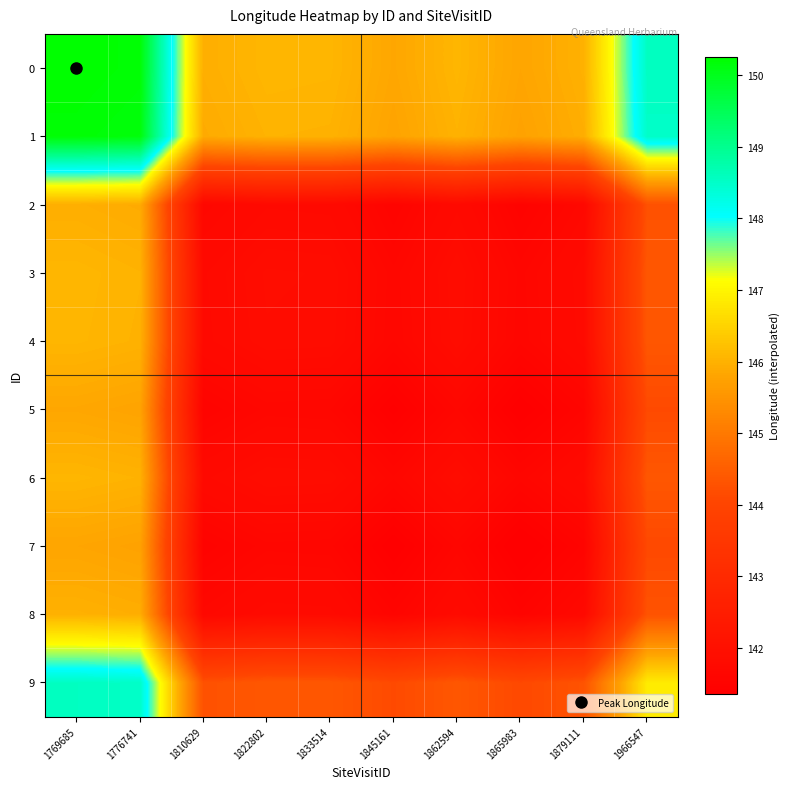

Reading left to right, list all the values displayed in this chart.

0: 1769685=150.3	1776741=150.2	1810629=146.0	1822802=146.1	1833514=146.1	1845161=145.8	1862594=146.1	1865983=145.8	1879111=146.0	1966547=148.6
1: 1769685=150.2	1776741=150.2	1810629=145.9	1822802=146.0	1833514=146.0	1845161=145.8	1862594=146.0	1865983=145.8	1879111=145.9	1966547=148.5
2: 1769685=146.0	1776741=145.9	1810629=141.6	1822802=141.8	1833514=141.8	1845161=141.5	1862594=141.8	1865983=141.5	1879111=141.7	1966547=144.3
3: 1769685=146.1	1776741=146.0	1810629=141.8	1822802=141.9	1833514=141.9	1845161=141.6	1862594=141.9	1865983=141.6	1879111=141.8	1966547=144.4
4: 1769685=146.1	1776741=146.0	1810629=141.8	1822802=141.9	1833514=141.9	1845161=141.6	1862594=141.9	1865983=141.6	1879111=141.8	1966547=144.4
5: 1769685=145.8	1776741=145.8	1810629=141.5	1822802=141.6	1833514=141.6	1845161=141.4	1862594=141.6	1865983=141.4	1879111=141.6	1966547=144.1
6: 1769685=146.1	1776741=146.0	1810629=141.8	1822802=141.9	1833514=141.9	1845161=141.6	1862594=141.9	1865983=141.6	1879111=141.8	1966547=144.4
7: 1769685=145.8	1776741=145.8	1810629=141.5	1822802=141.6	1833514=141.6	1845161=141.4	1862594=141.6	1865983=141.4	1879111=141.5	1966547=144.1
8: 1769685=146.0	1776741=145.9	1810629=141.7	1822802=141.8	1833514=141.8	1845161=141.6	1862594=141.8	1865983=141.5	1879111=141.7	1966547=144.3
9: 1769685=148.6	1776741=148.5	1810629=144.3	1822802=144.4	1833514=144.4	1845161=144.1	1862594=144.4	1865983=144.1	1879111=144.3	1966547=146.9